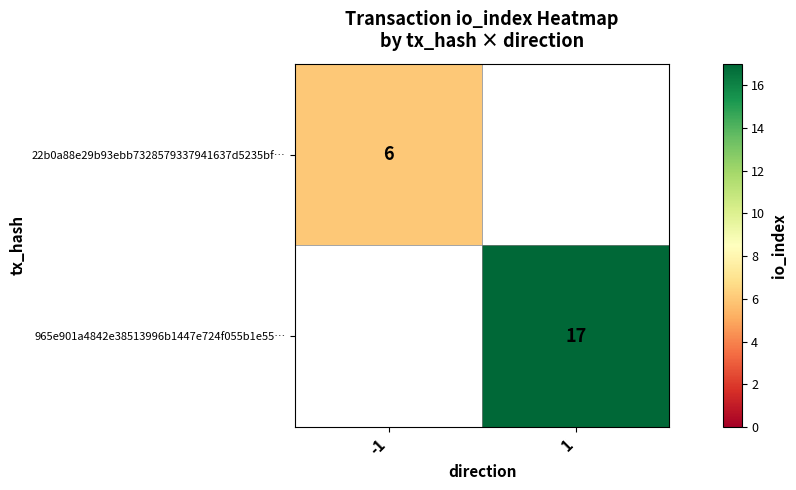

At which category does the chart reach its peak across all series?

1